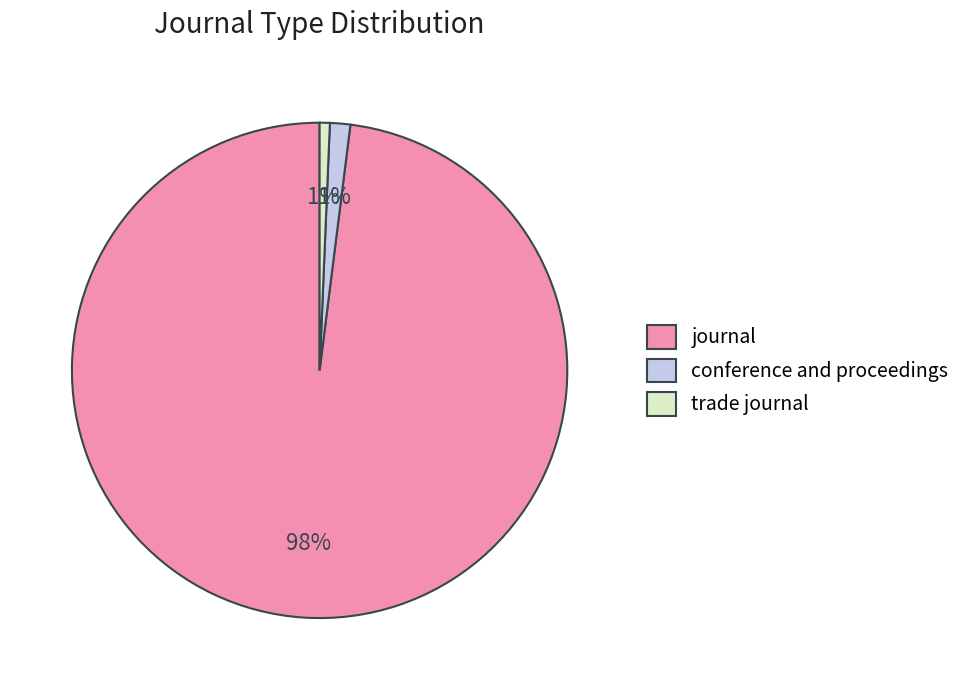

True or false: journal accounts for 92% of the total.

False